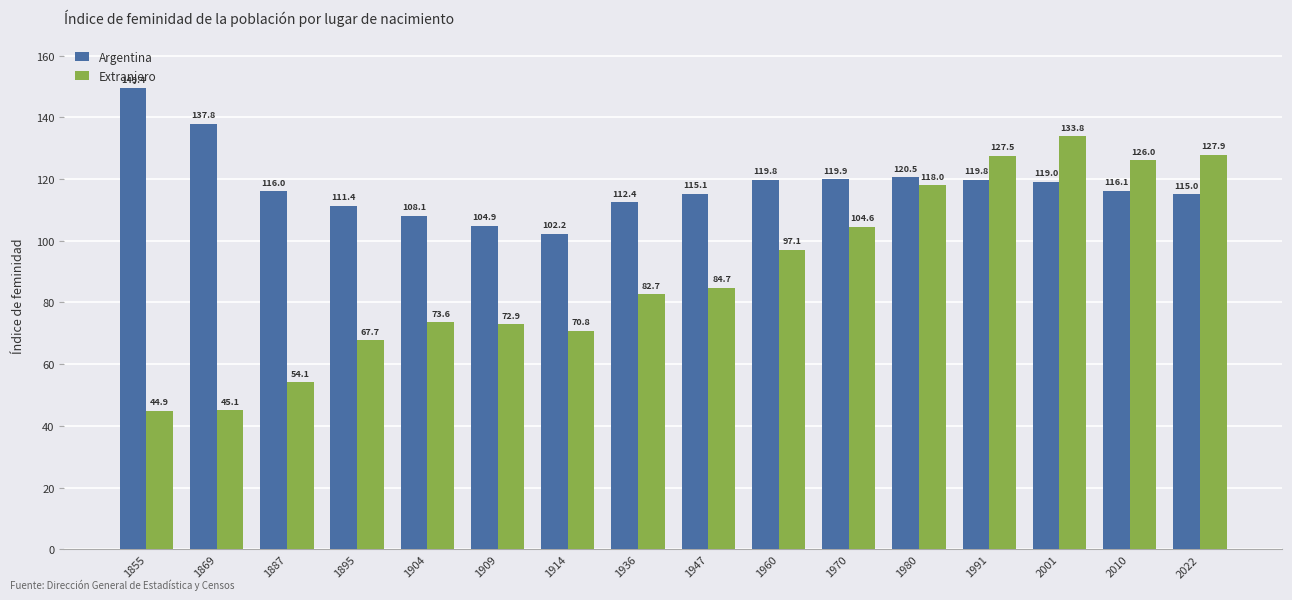

Where is Extranjero nearest to the value 89?

1947